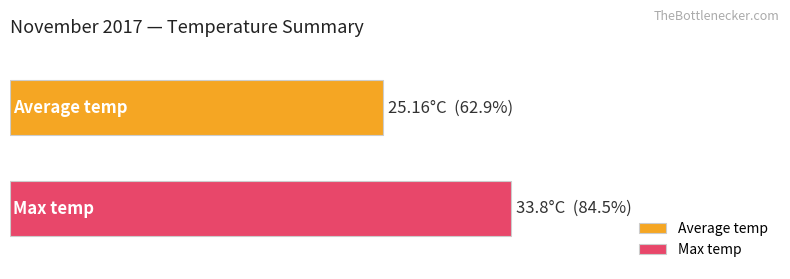

What are all the series names shown in the legend?

Average temp, Max temp